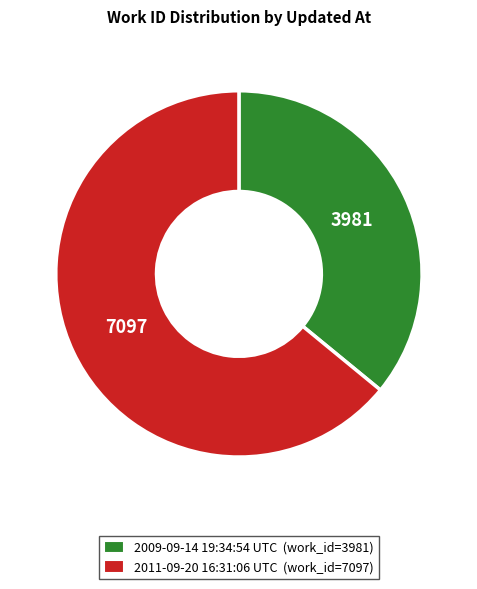

Do 2009-09-14 19:34:54 UTC and 2011-09-20 16:31:06 UTC together represent more than half of the pie?

Yes